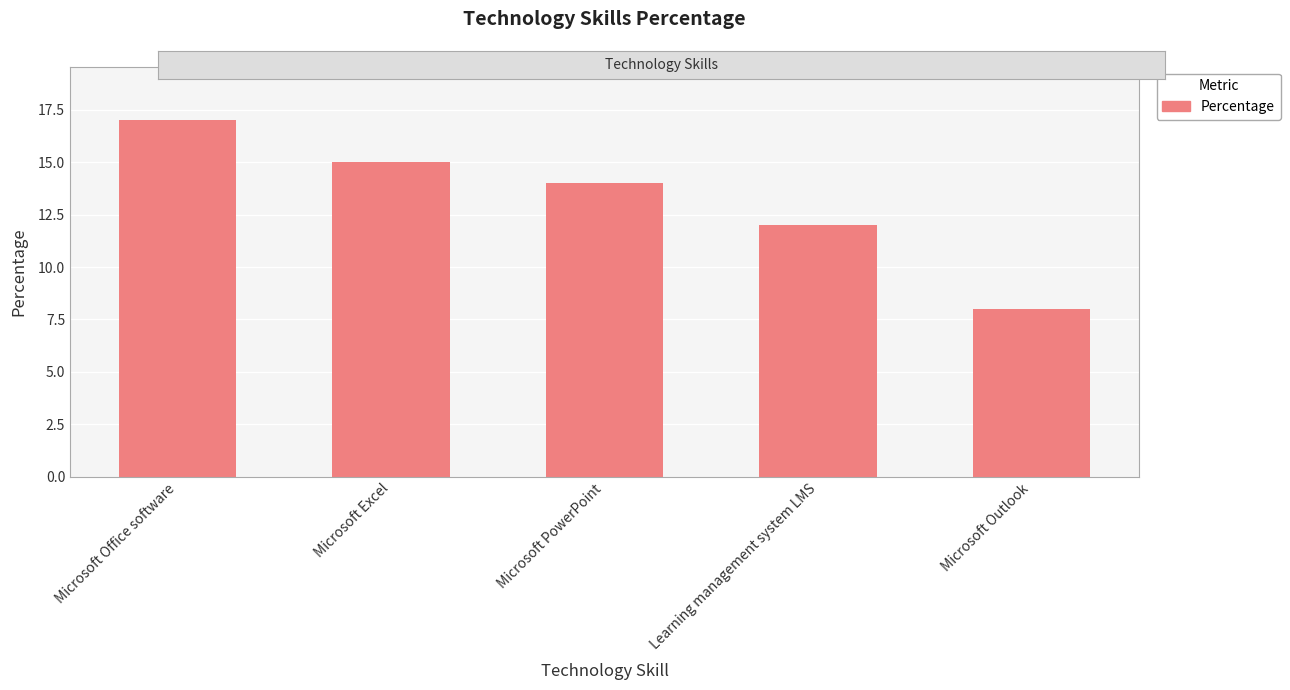

What is the sum of the values at Learning management system LMS and Microsoft Outlook?

20